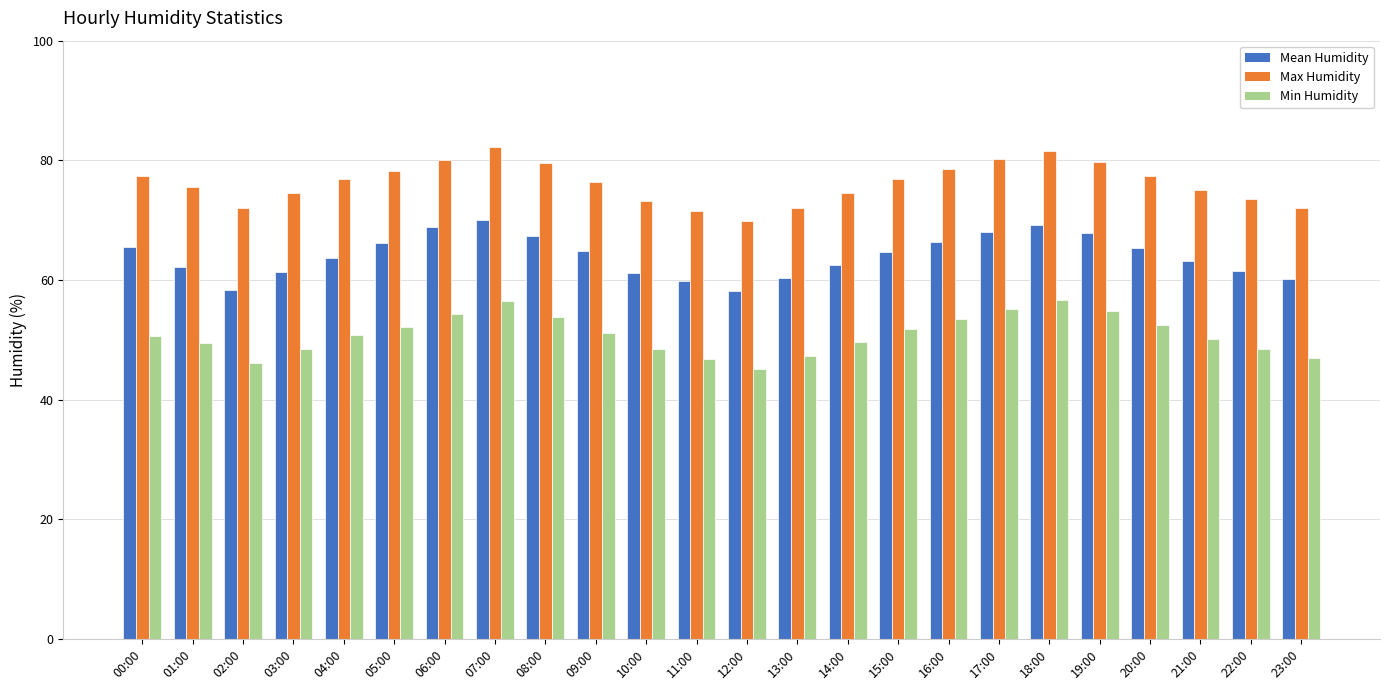

Is it true that Mean Humidity equals 84.7 at 23:00?

False